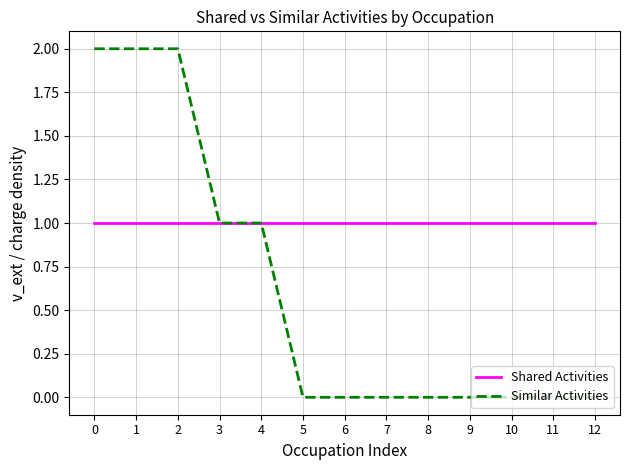

List the series in order of their peak value, highest first.

Similar Activities, Shared Activities